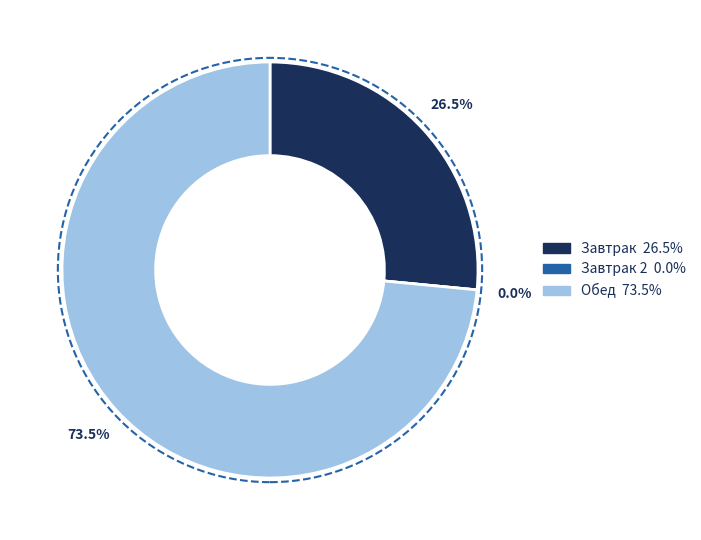

What percentage is NOT represented by Завтрак 2?

100.0%